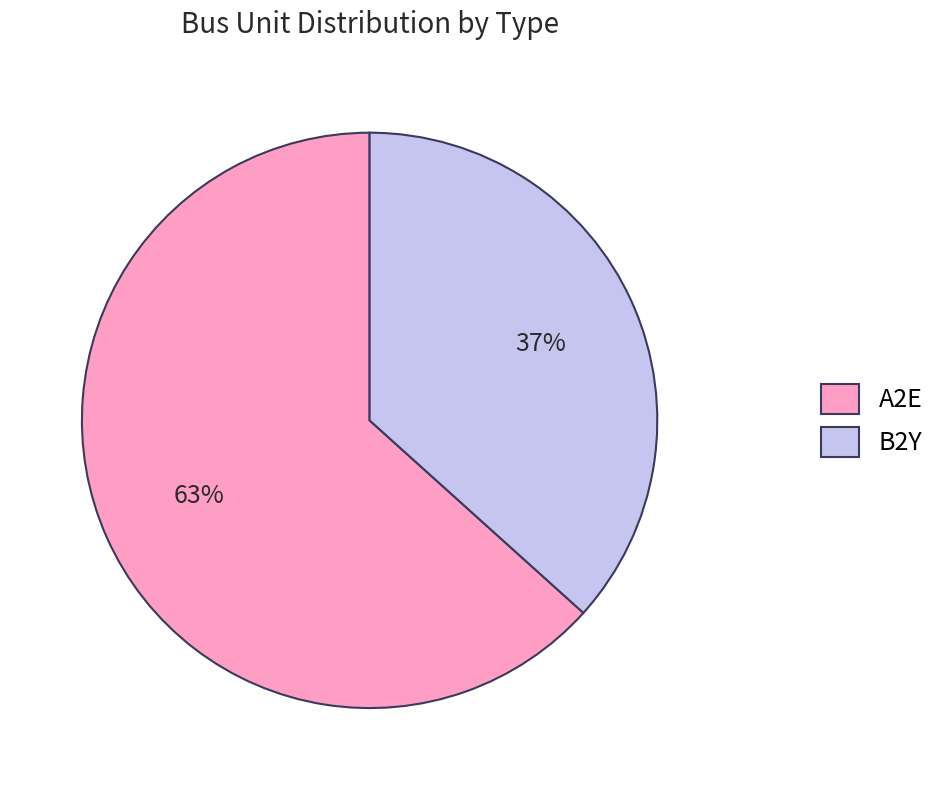

To the nearest percent, what is the average slice percentage?

50%